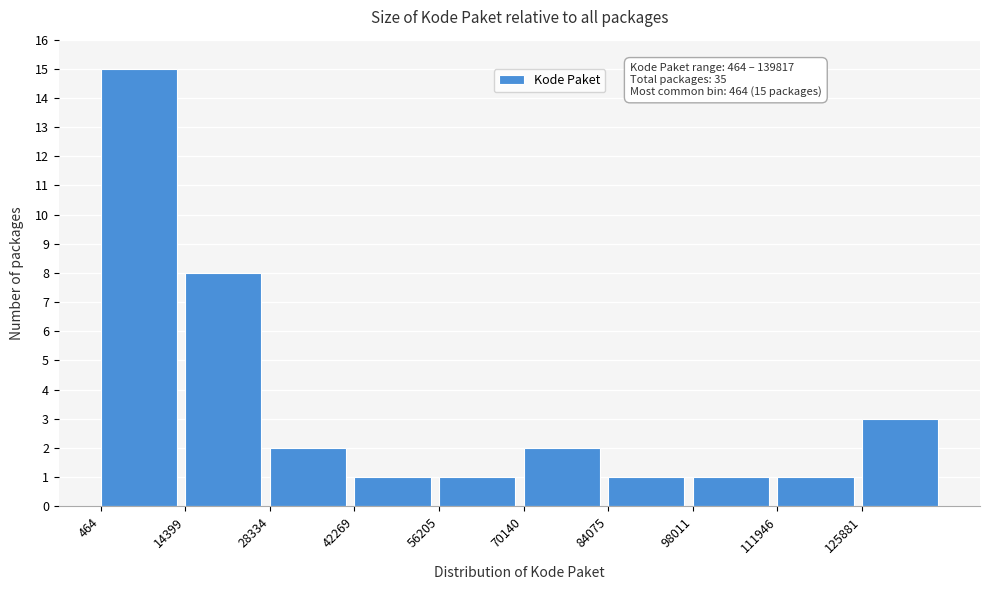

Over which range of the x-axis is the bar tallest?

0 to 14000